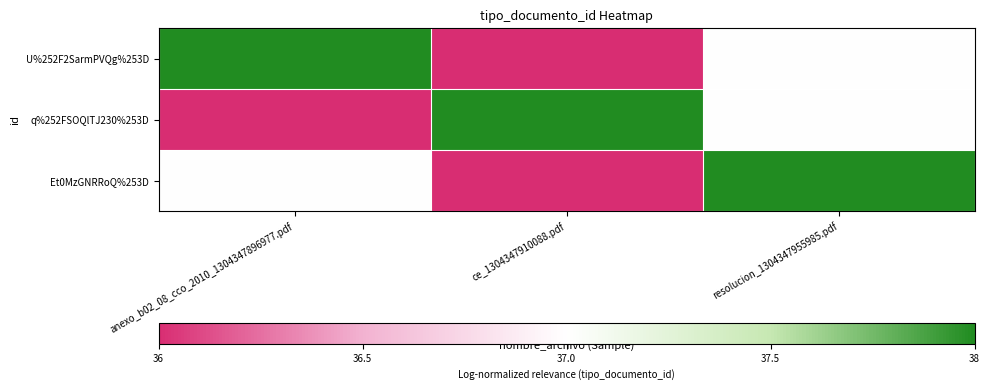

Rank the series at ce_1304347910088.pdf from lowest to highest value.

U%252F2SarmPVQg%253D, Et0MzGNRRoQ%253D, q%252FSOQlTJ230%253D